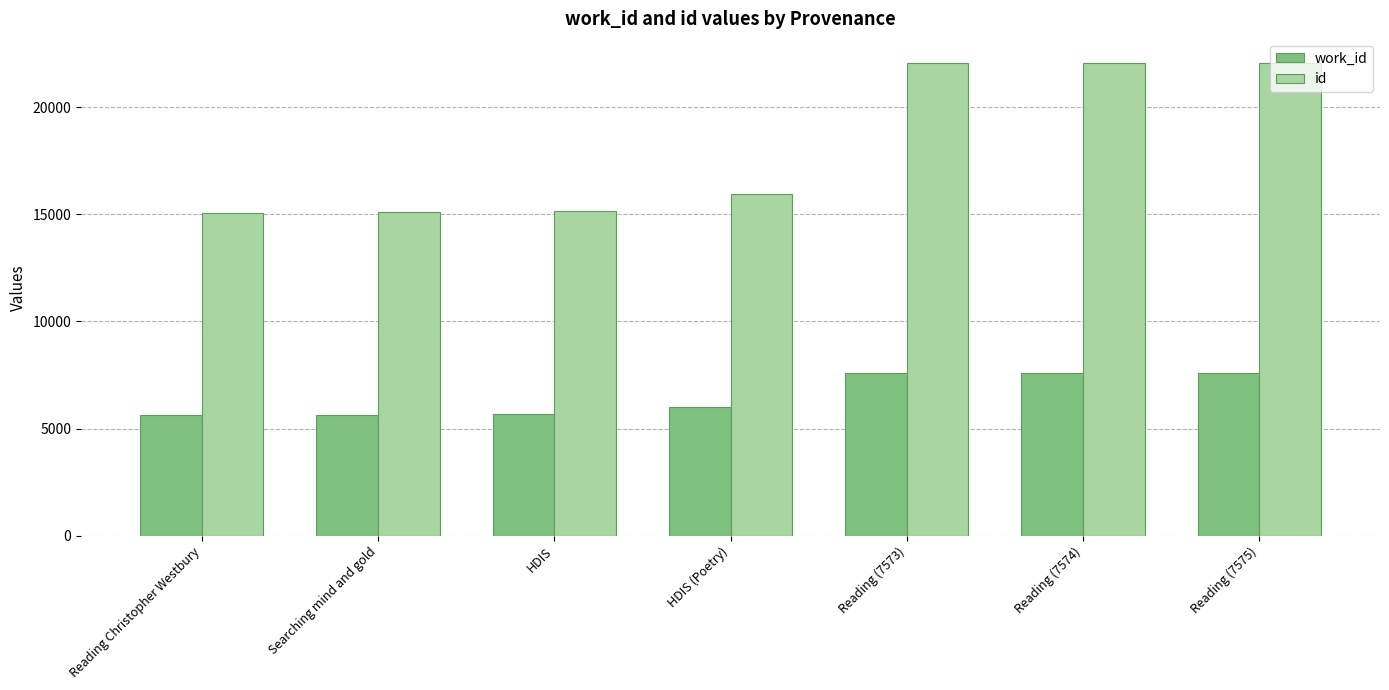

What is the approximate value of id at HDIS?

15159